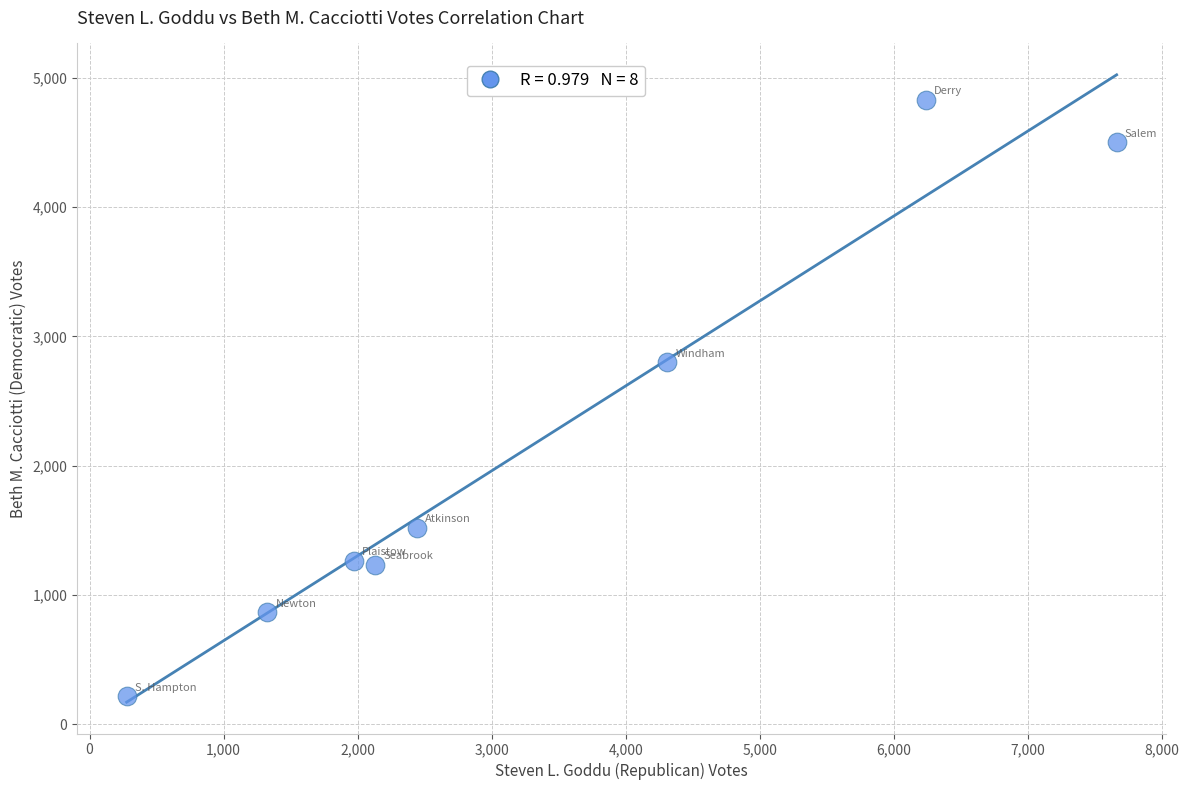

What Y value in the scatter plot is closest to 2523?

2800